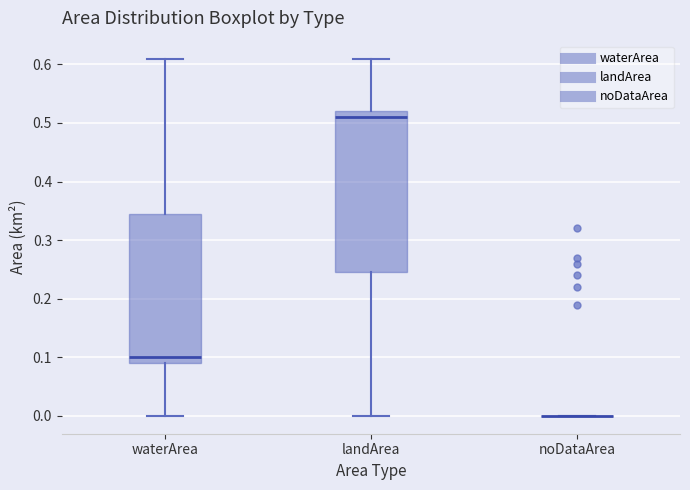

Reading left to right, transcribe this box plot: for each box, give where its median line is, the range the box spans, and where its two whiskers end, as read against the y-axis. The values are not printed on the chart, so give them approximately, as read against the axis.

waterArea: median 0.10, box 0.09 to 0.35, whiskers 0.00 to 0.61
landArea: median 0.51, box 0.25 to 0.52, whiskers 0.00 to 0.61
noDataArea: box collapsed to a line at 0.00, whiskers 0.00 to 0.00